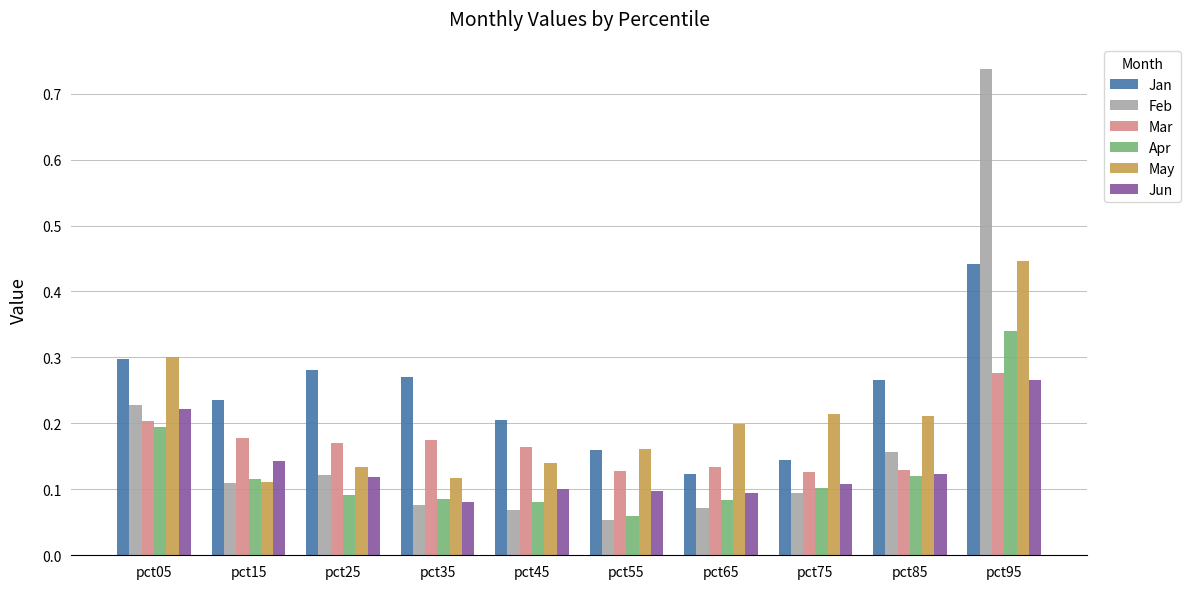

Which category has the highest value across all series?

pct95